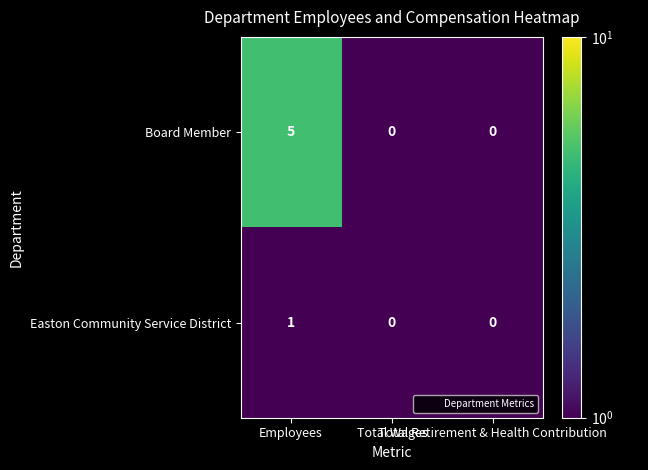

Which series has the largest range (max minus min)?

Board Member